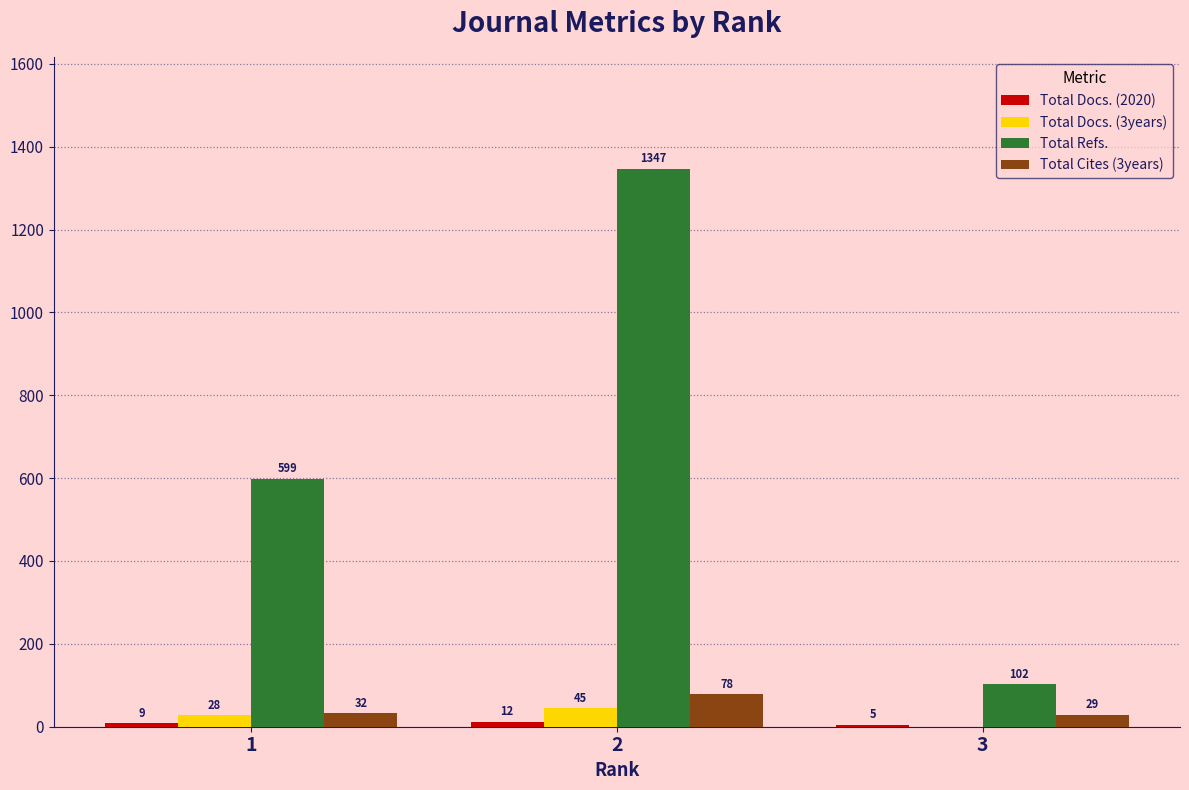

The value of Total Cites (3years) at 1 is 32. True or false?

True